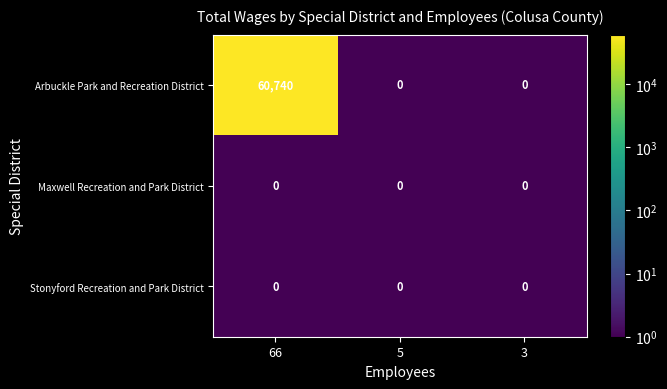

The Maxwell Recreation and Park District series shows 0 at 3. True or false?

True